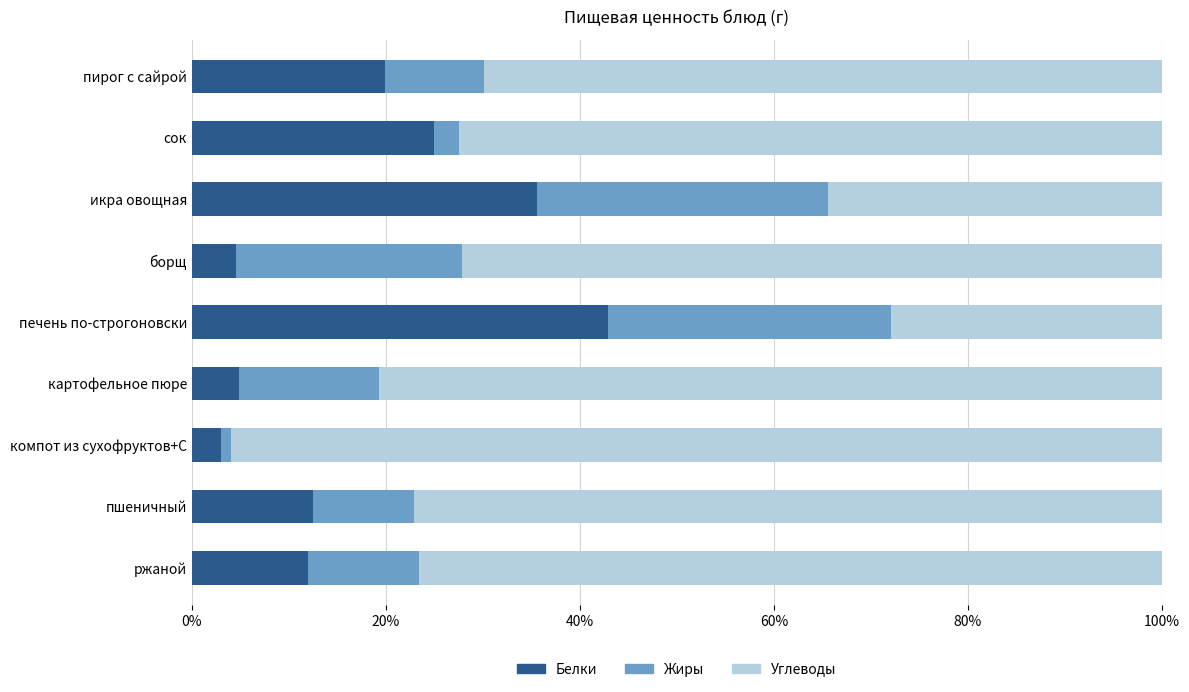

What is the difference between the maximum and minimum values in the Белки series?

39.9